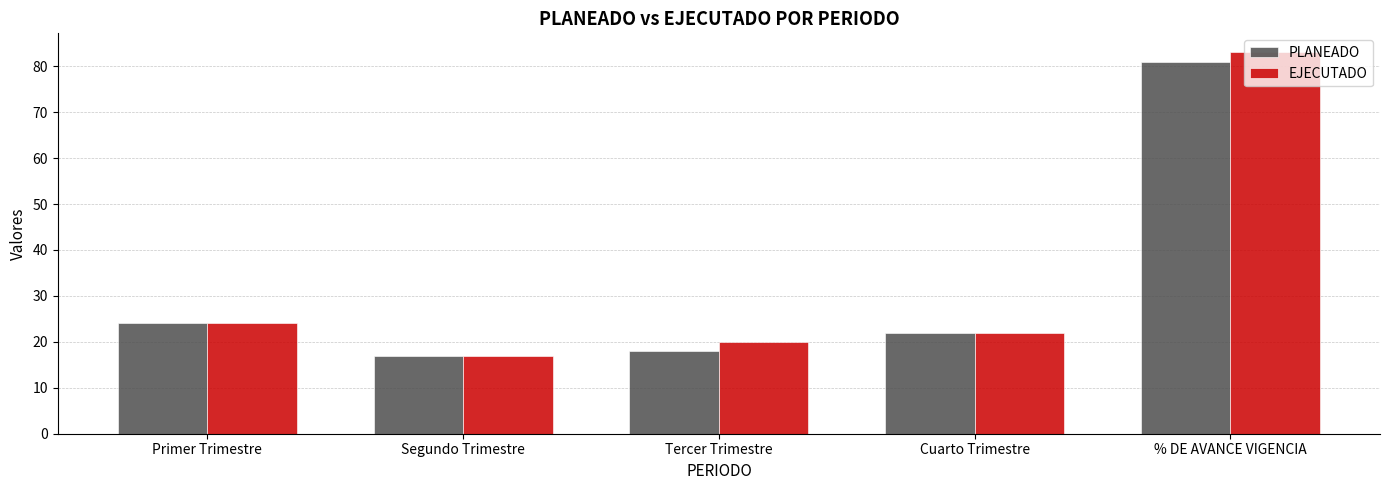

Reading right to left, transcribe all the data shown in this chart.

PLANEADO: 81	22	18	17	24
EJECUTADO: 83	22	20	17	24